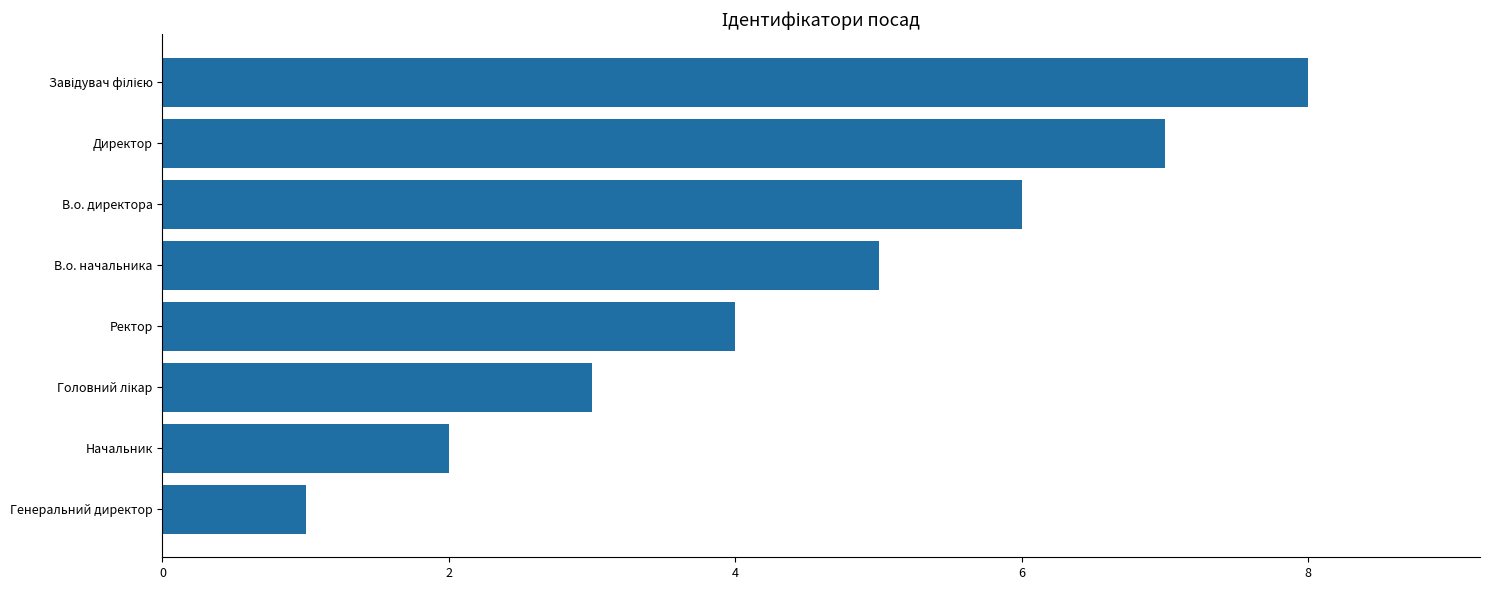

Count the number of data series in this chart.

1